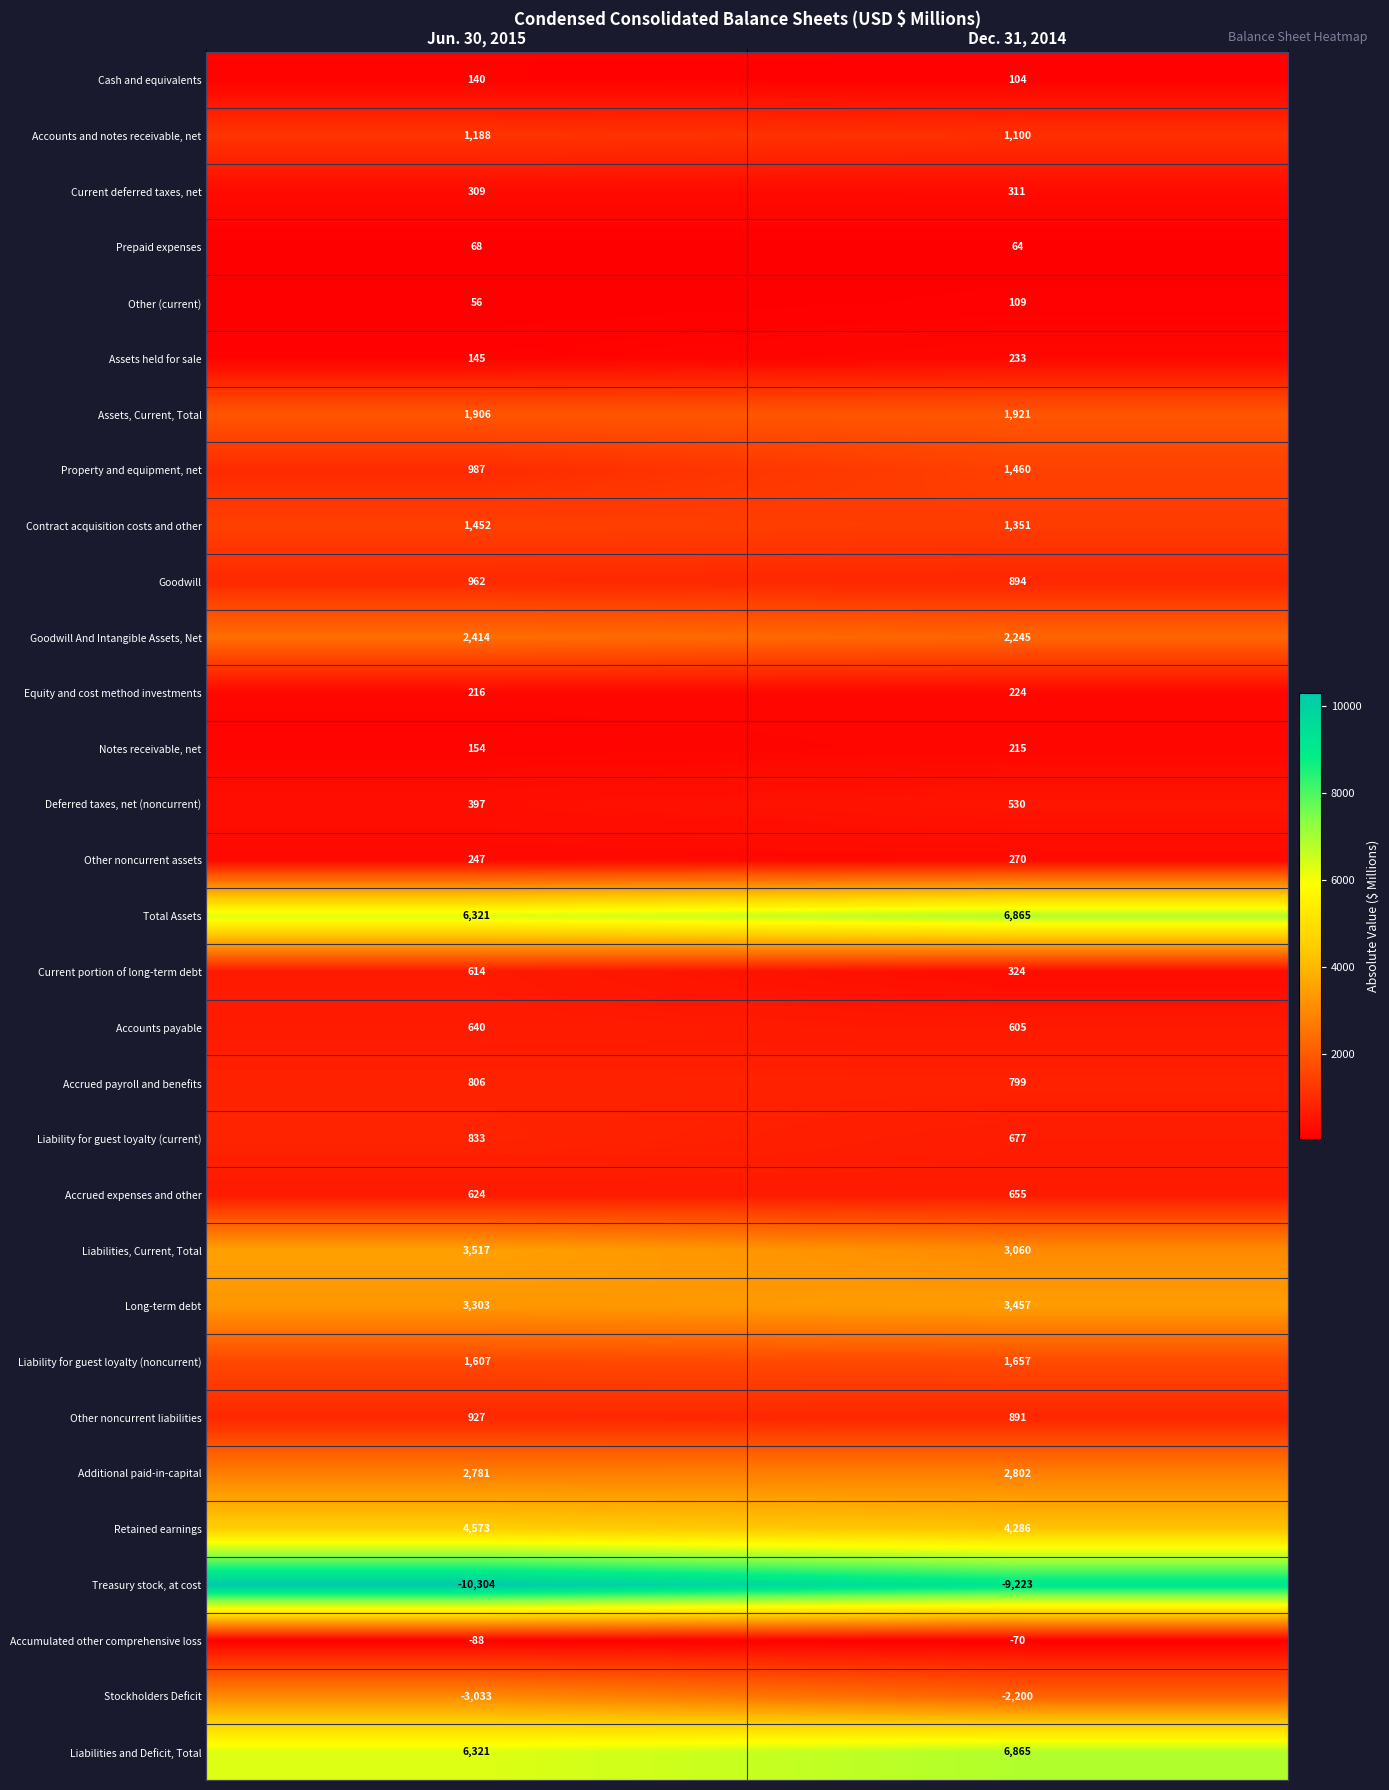

List the labels in order of Treasury stock, at cost value, smallest first.

Jun. 30, 2015, Dec. 31, 2014